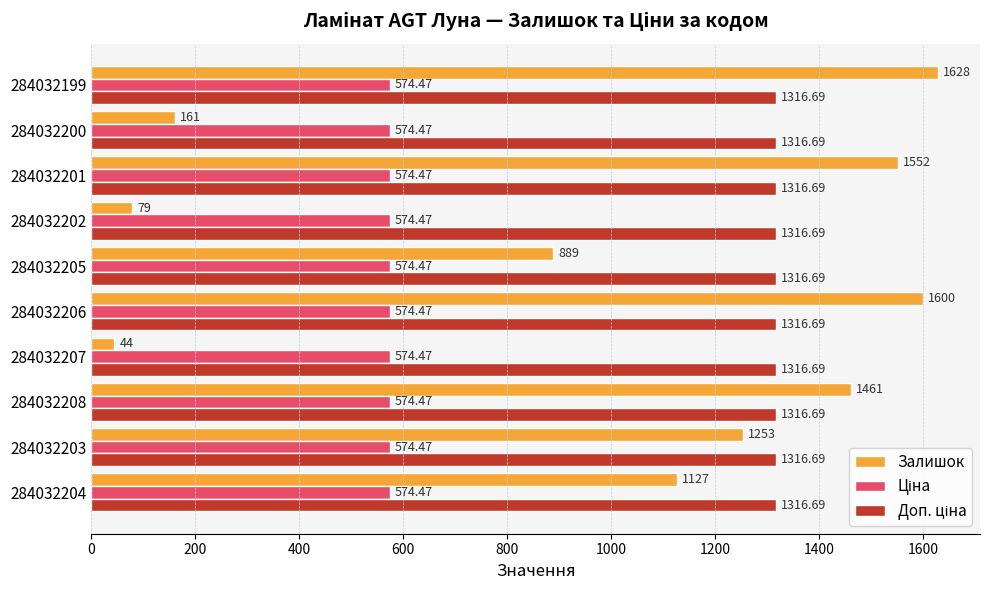

How many data points does each series have?

10